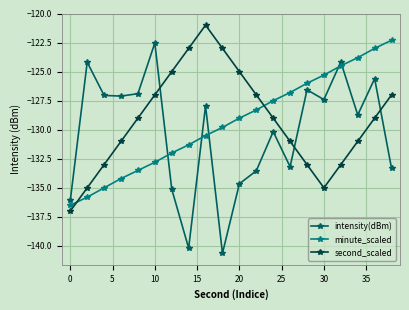

What is the difference between the second highest and minimum values in the minute_scaled series?

13.5